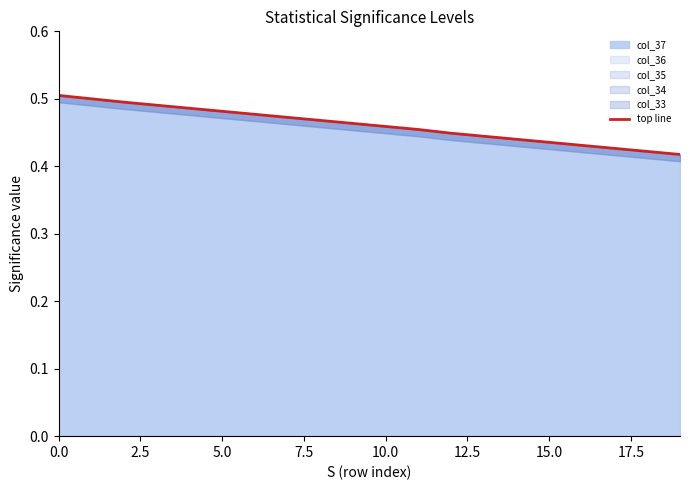

True or false: col_37 has a value of 0.2 at 15.0.

False